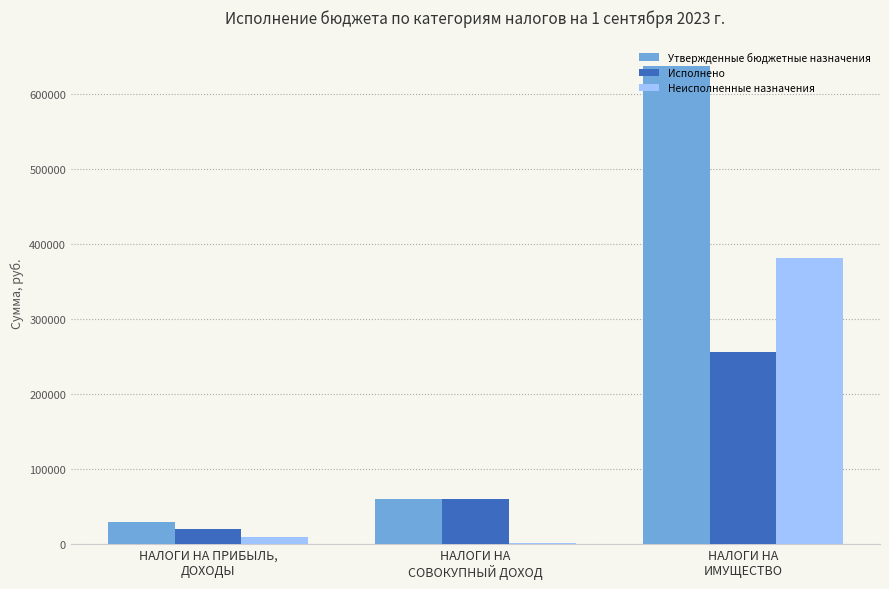

What are all the series names shown in the legend?

Утвержденные бюджетные назначения, Исполнено, Неисполненные назначения